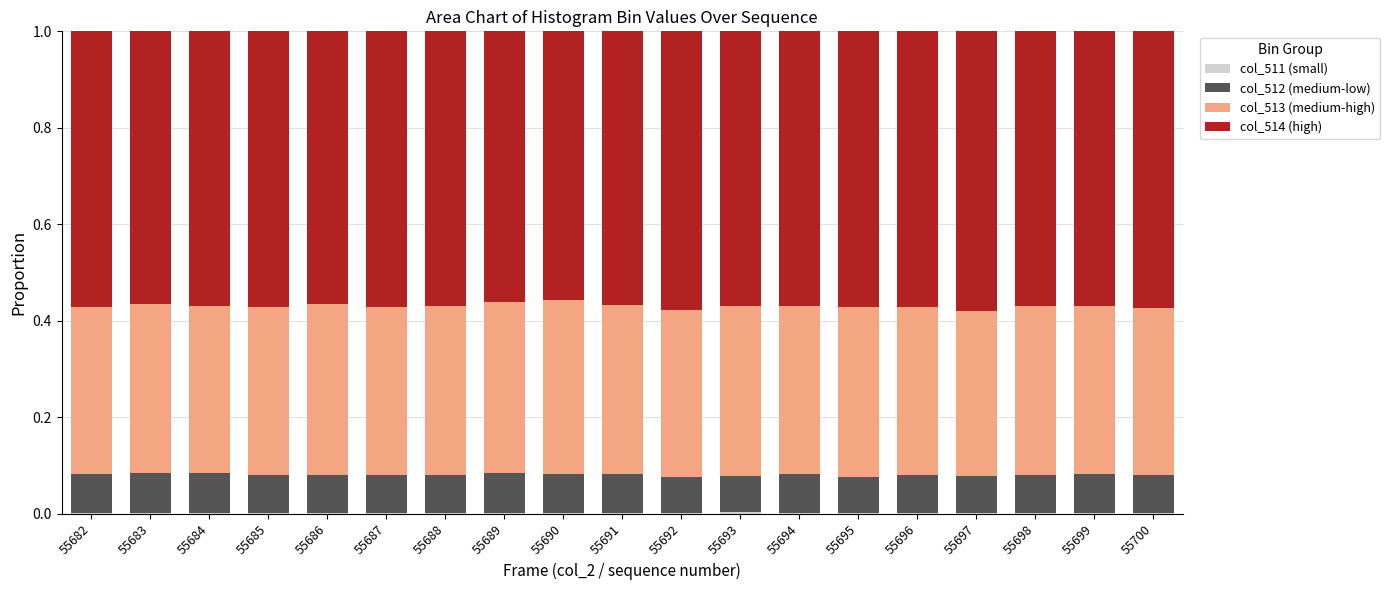

Between 55687 and 55691, which series saw the biggest shift?

col_514 (high)